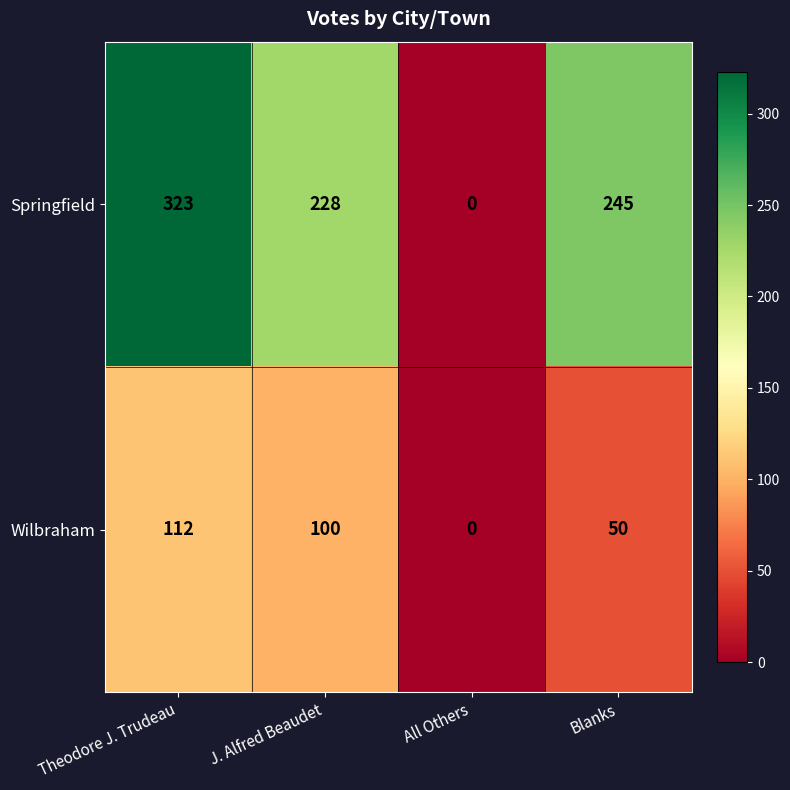

True or false: Springfield has a value of 323 at Theodore J. Trudeau.

True